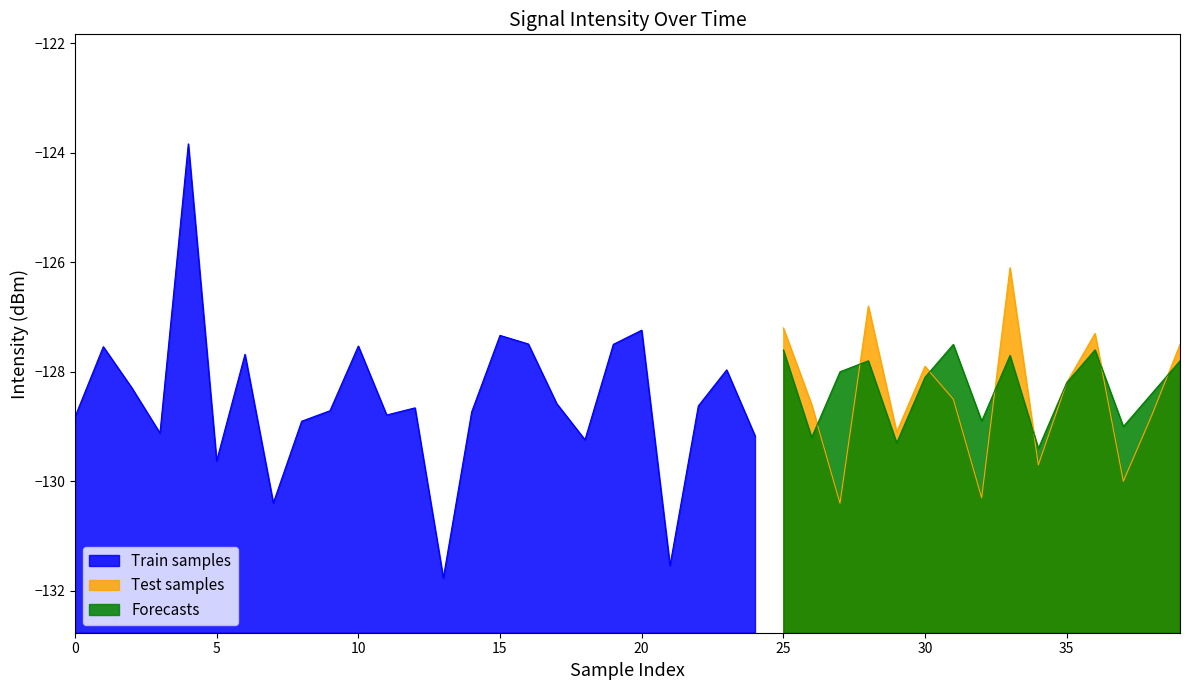

What is the difference between the highest and lowest values at 28?

1.0